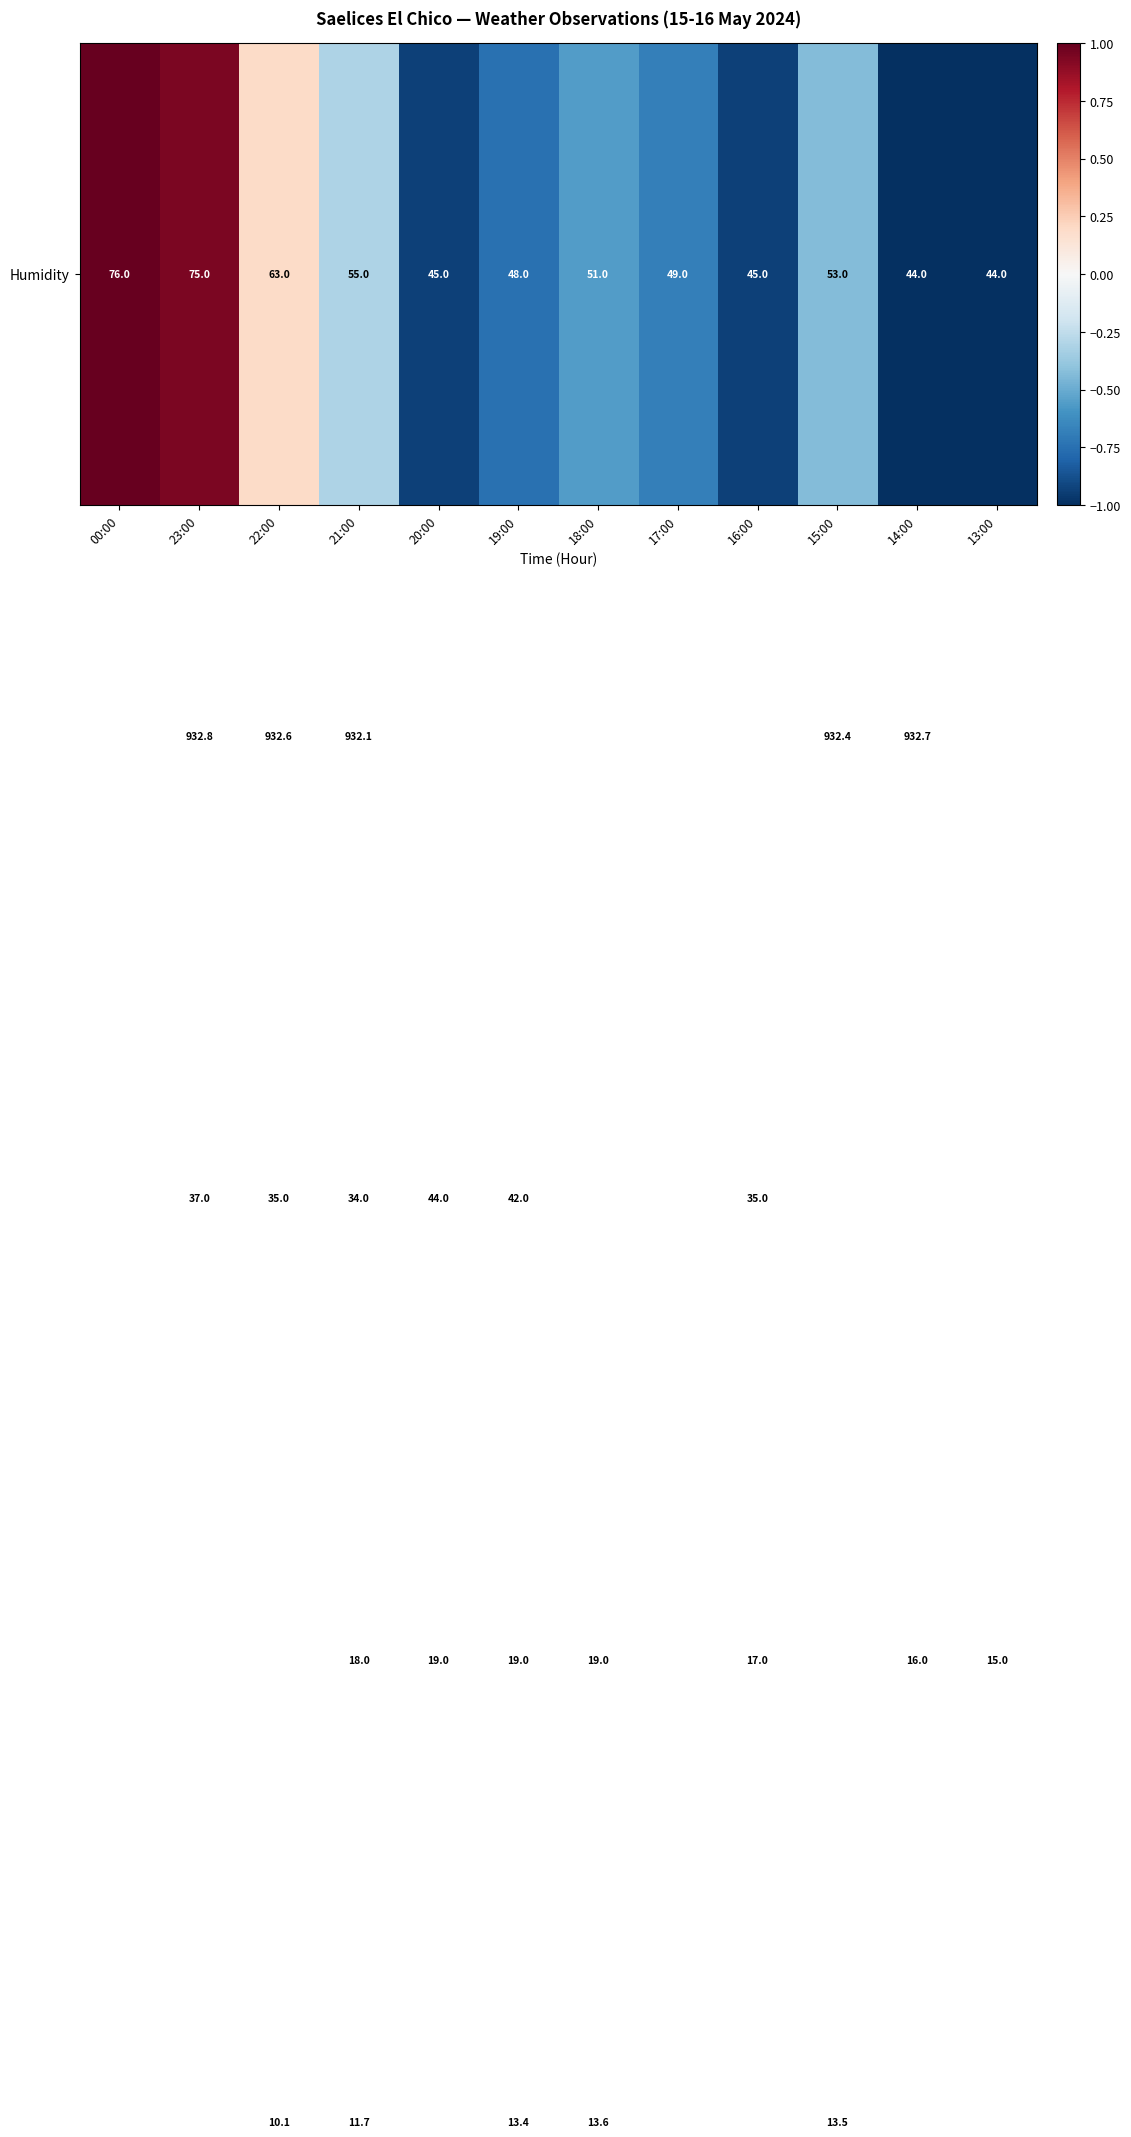

What is the spread (max minus min) of values at 20:00?

917.8